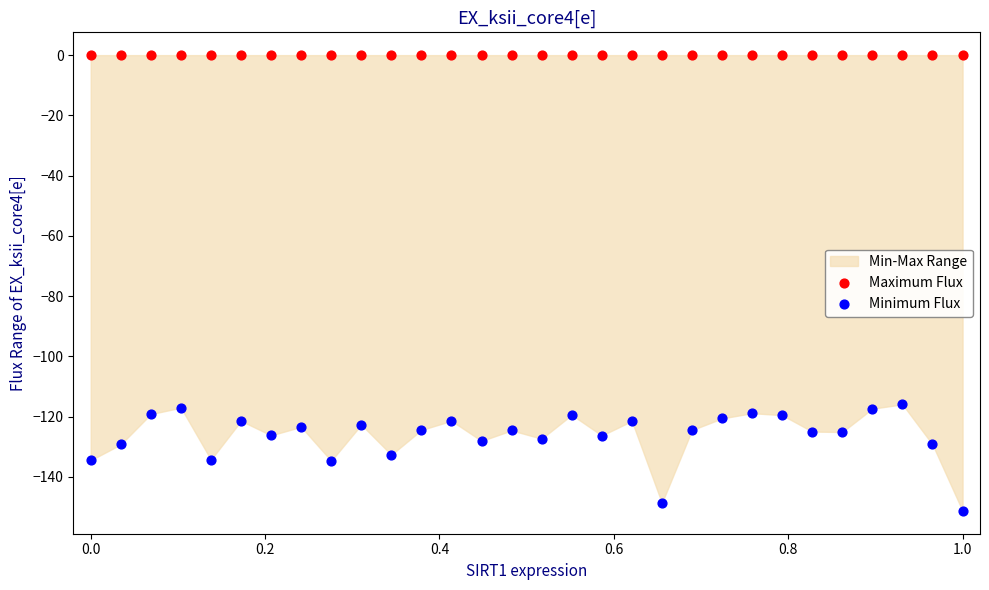

Which series contains the highest Y value?

Maximum Flux